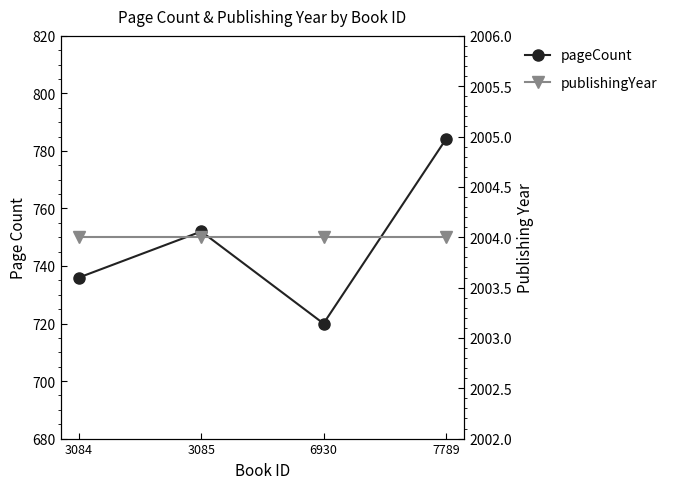

How many data points in pageCount are above 752?

1